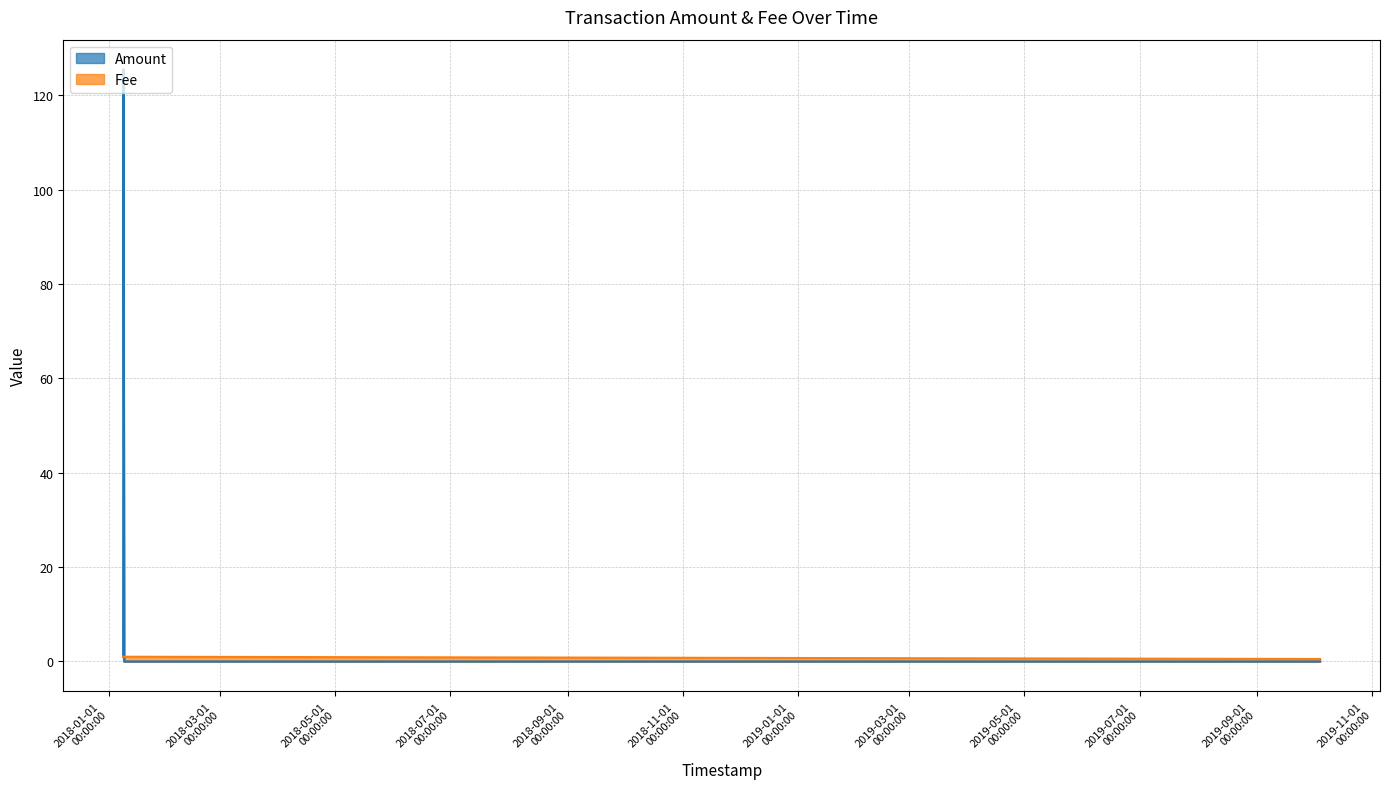

Reading right to left, transcribe all the data shown in this chart.

Amount: 0.0	0.0	0.0	125.5	1.0
Fee: 0.5	1.0	1.0	1.0	1.0